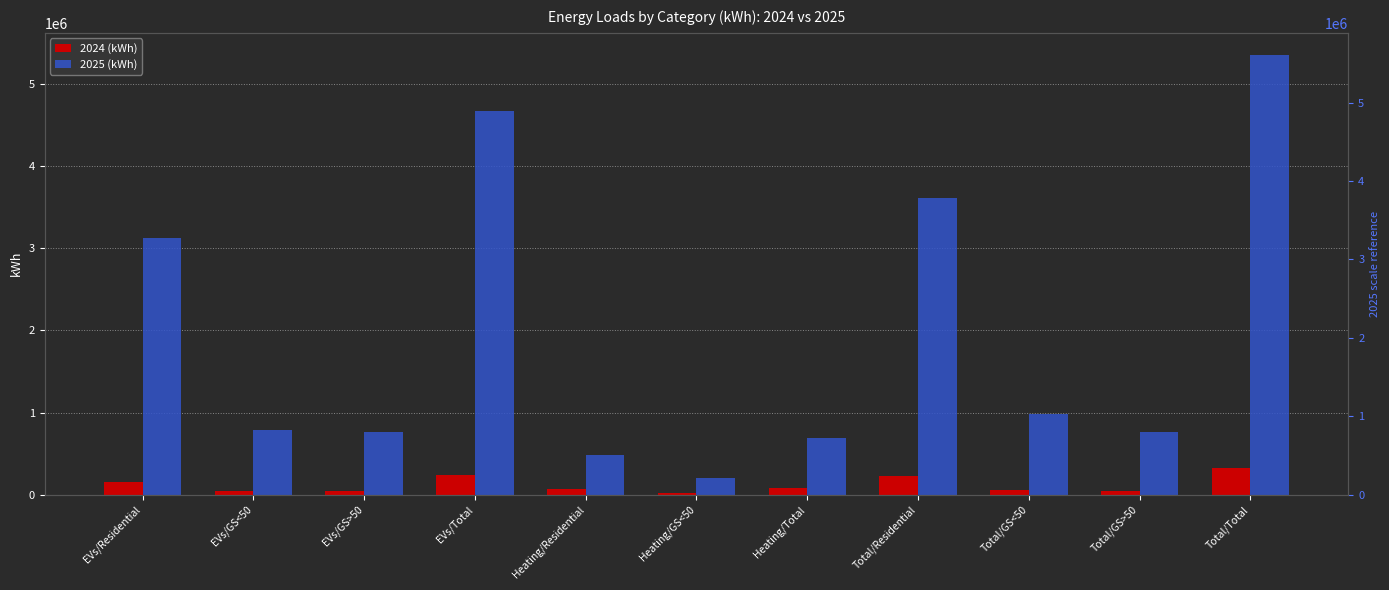

The value of 2024 (kWh) at EVs/Residential is 159491.7. True or false?

True